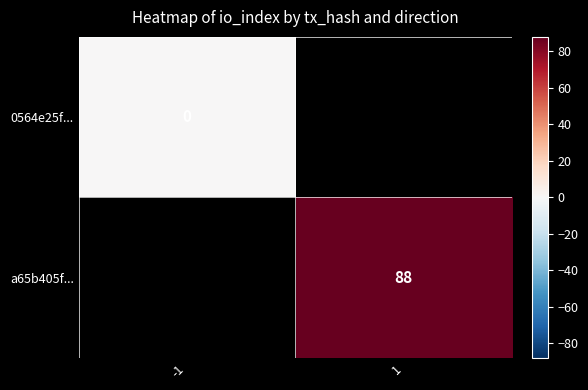

At -1, list the series in order from smallest to largest.

0564e25f..., a65b405f...